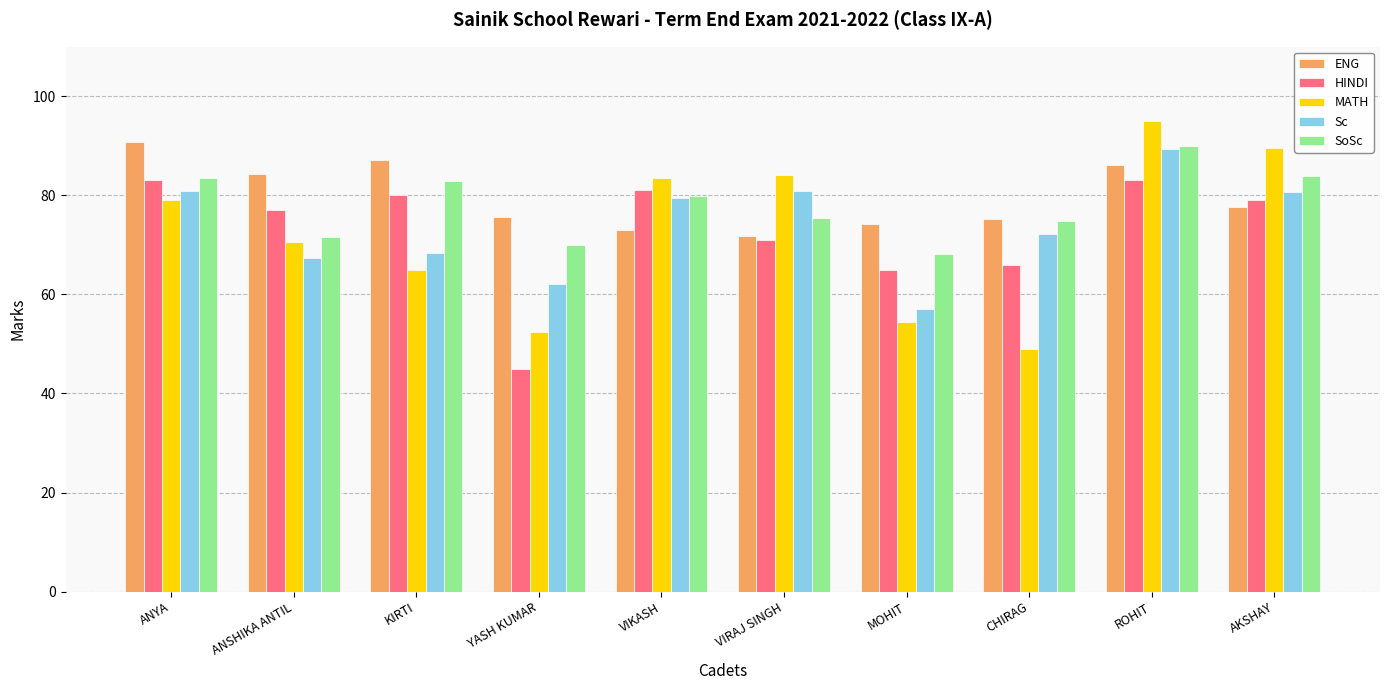

At how many categories does at least one series exceed 63?

10